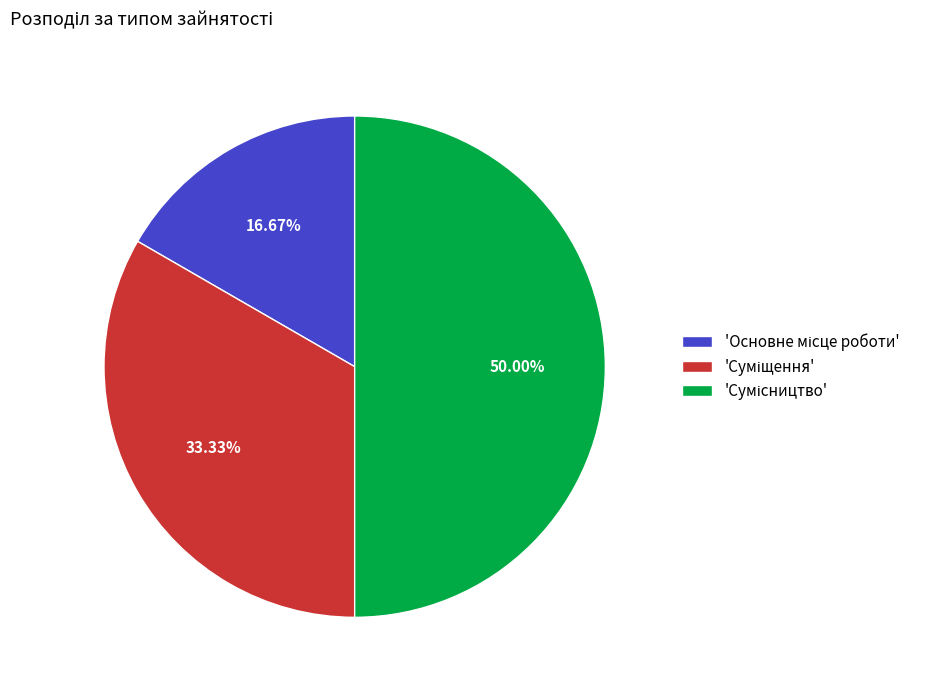

How many slices are in this pie chart?

3